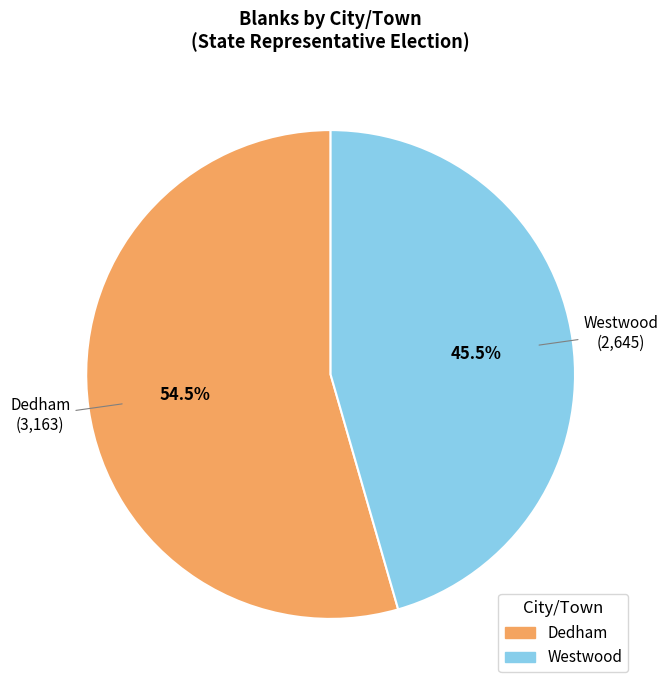

What is the ratio of the value at Dedham to the value at Westwood?

1.2